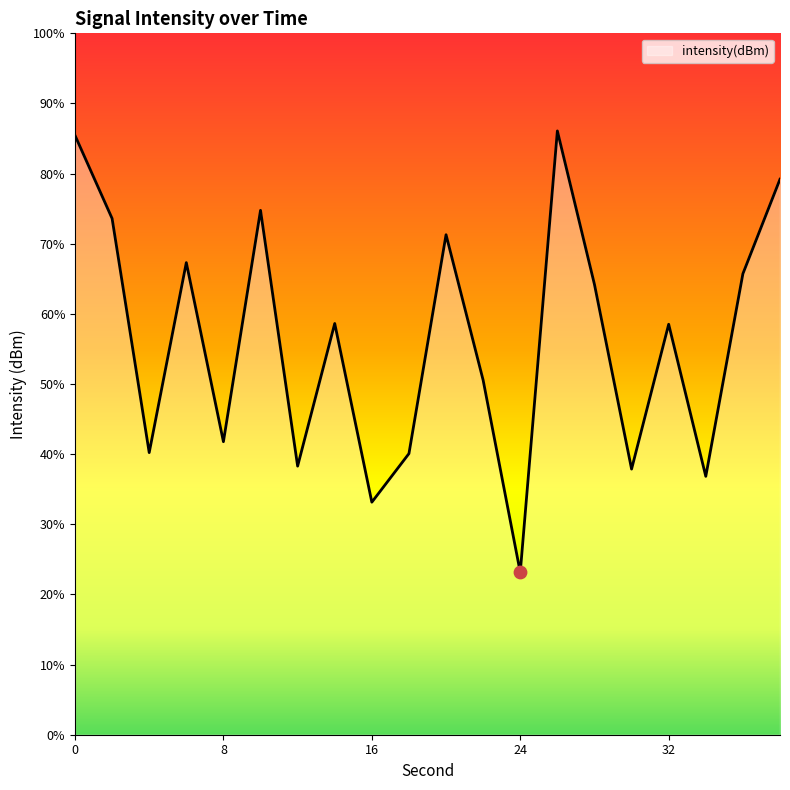

What is the change in value from 6 to 10?

+2.6